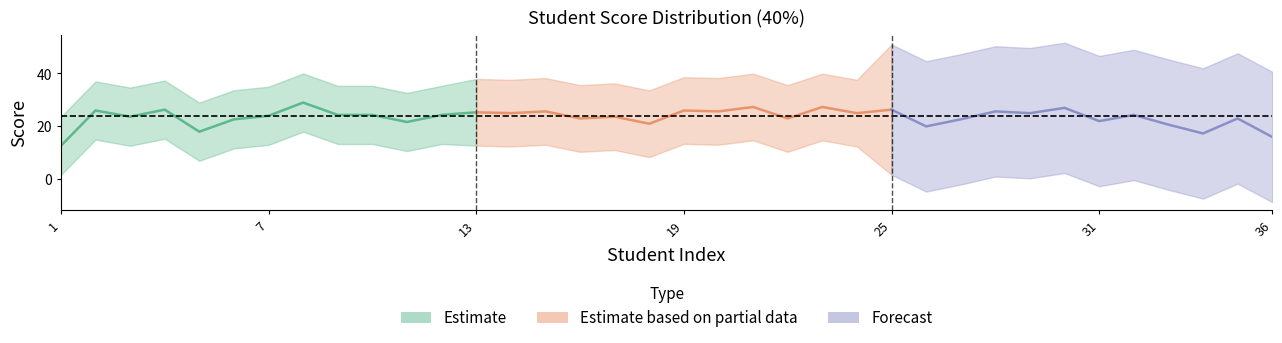

Between 35 and 27, which is larger?

27